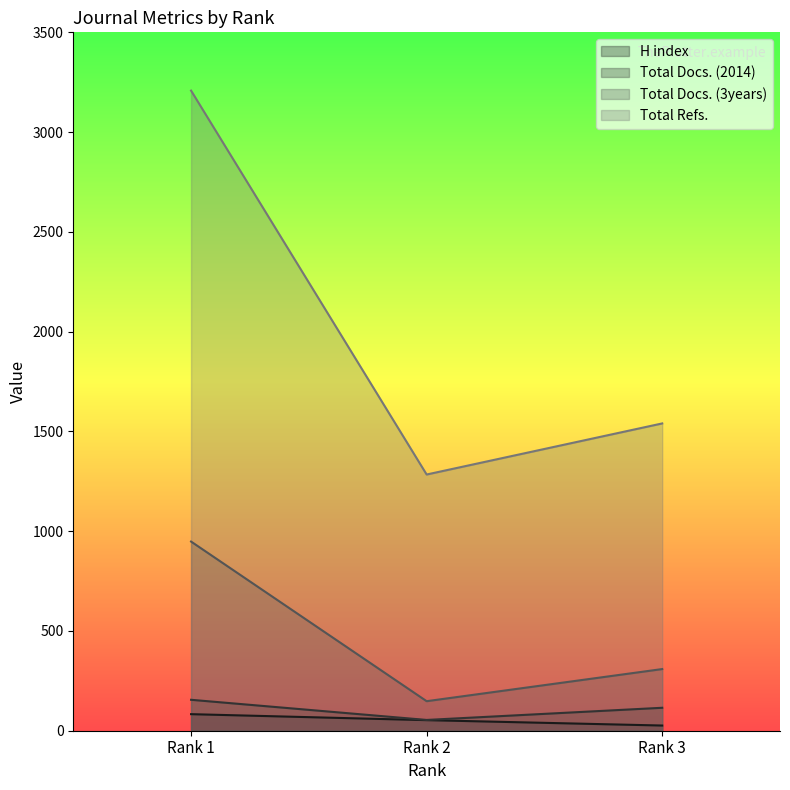

What is the value of the Total Docs. (3years) point at the 1st from the left?

948